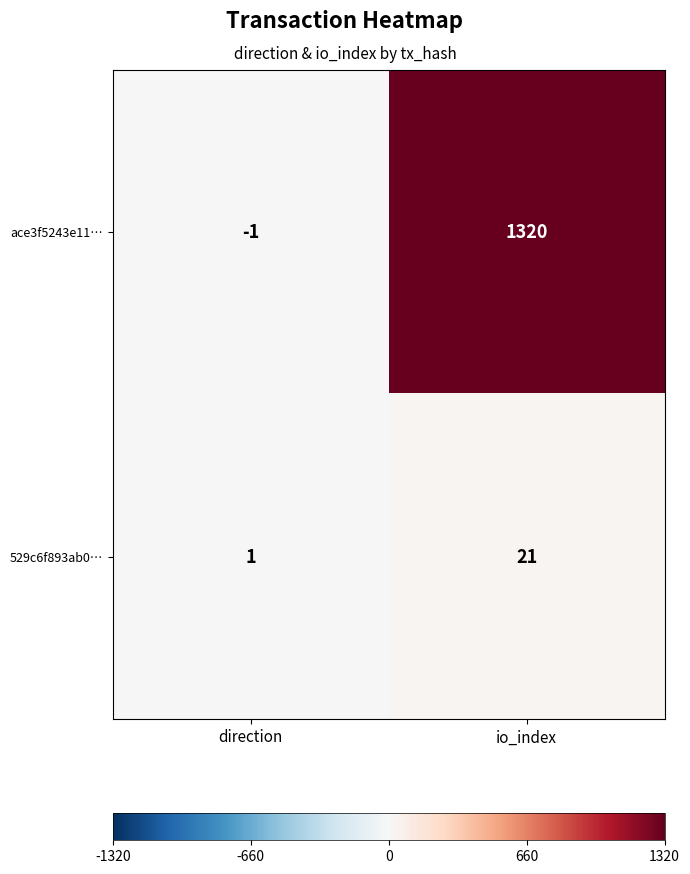

List the series in order of their peak value, highest first.

ace3f5243e11…, 529c6f893ab0…